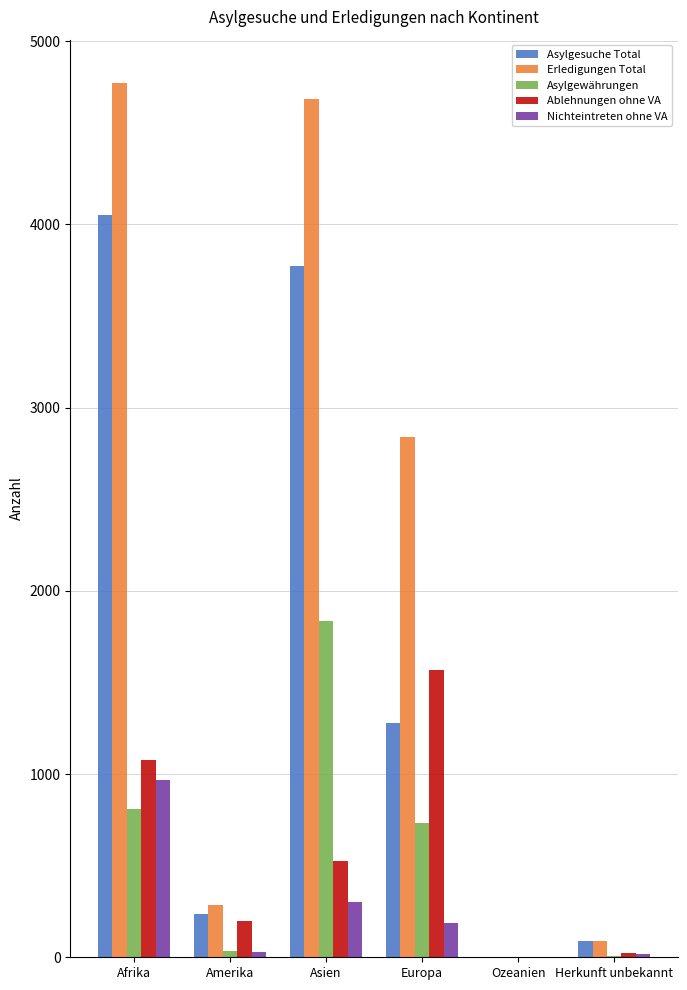

At which category is the sum across all series the highest?

Afrika